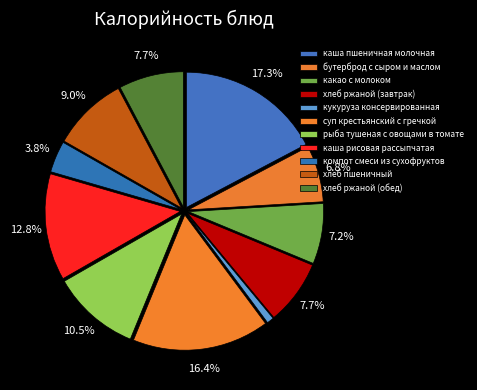

What is the largest slice in the pie chart?

каша пшеничная молочная